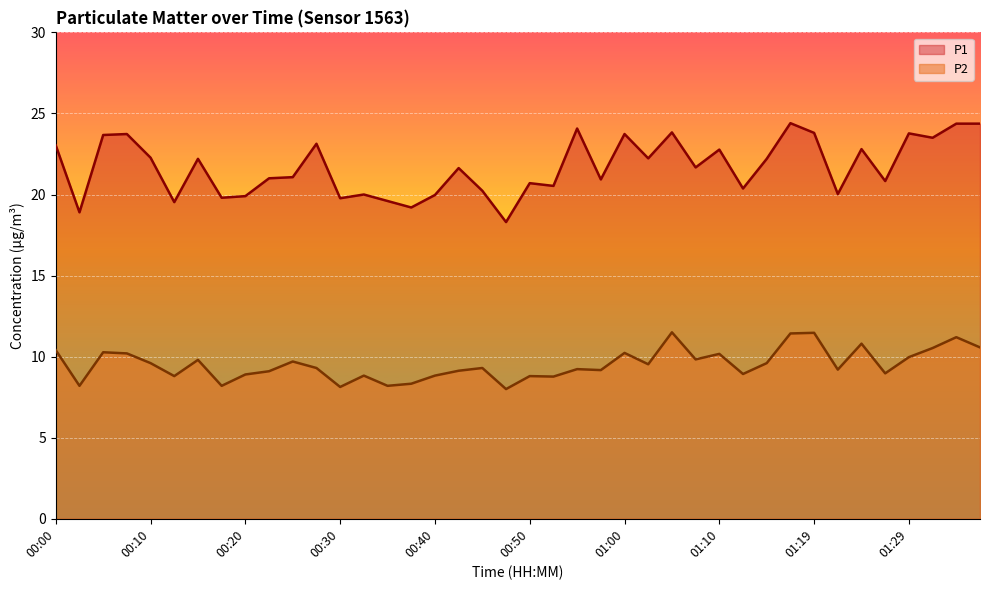

What is the average value of the P1 series?

21.7